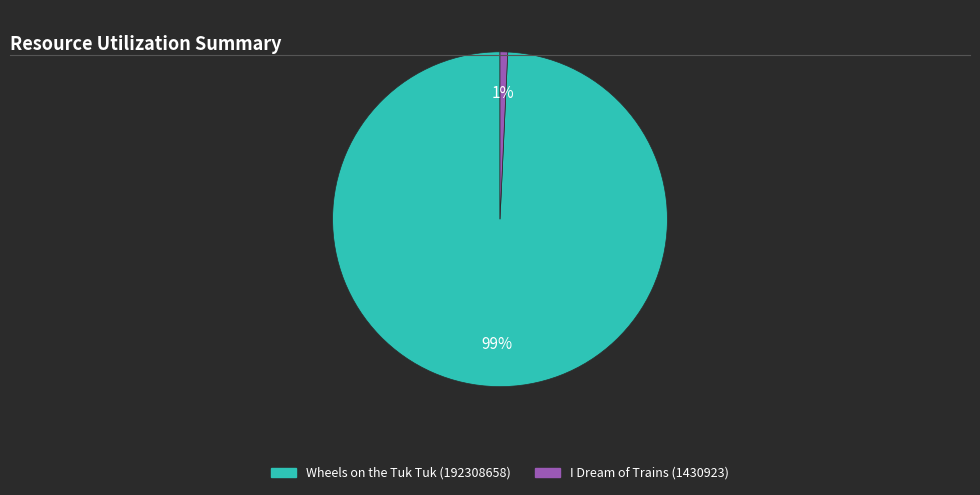

Rank the categories by value from highest to lowest.

Wheels on the Tuk Tuk (192308658), I Dream of Trains (1430923)